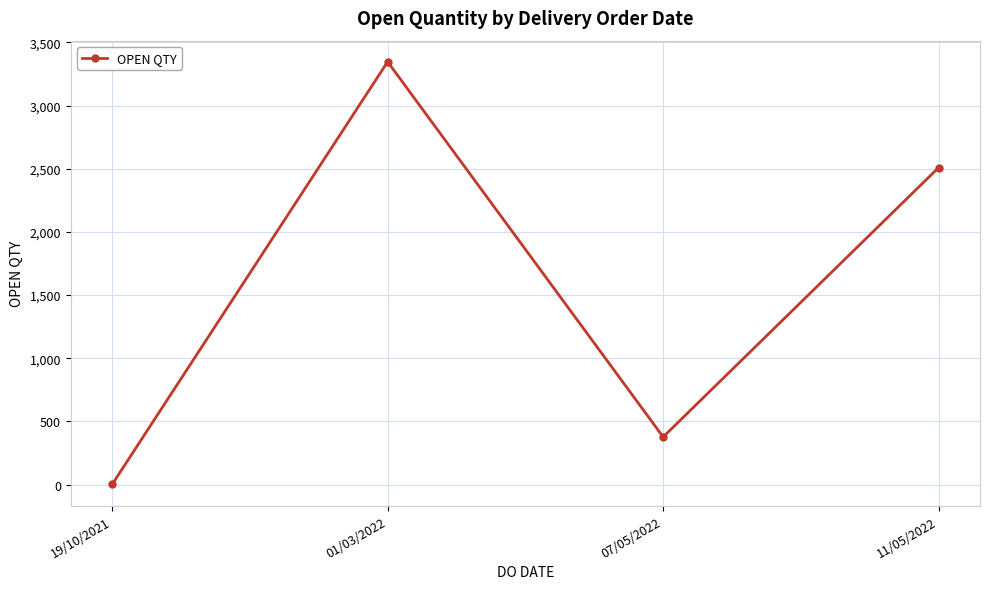

How many lines are shown in the chart?

1